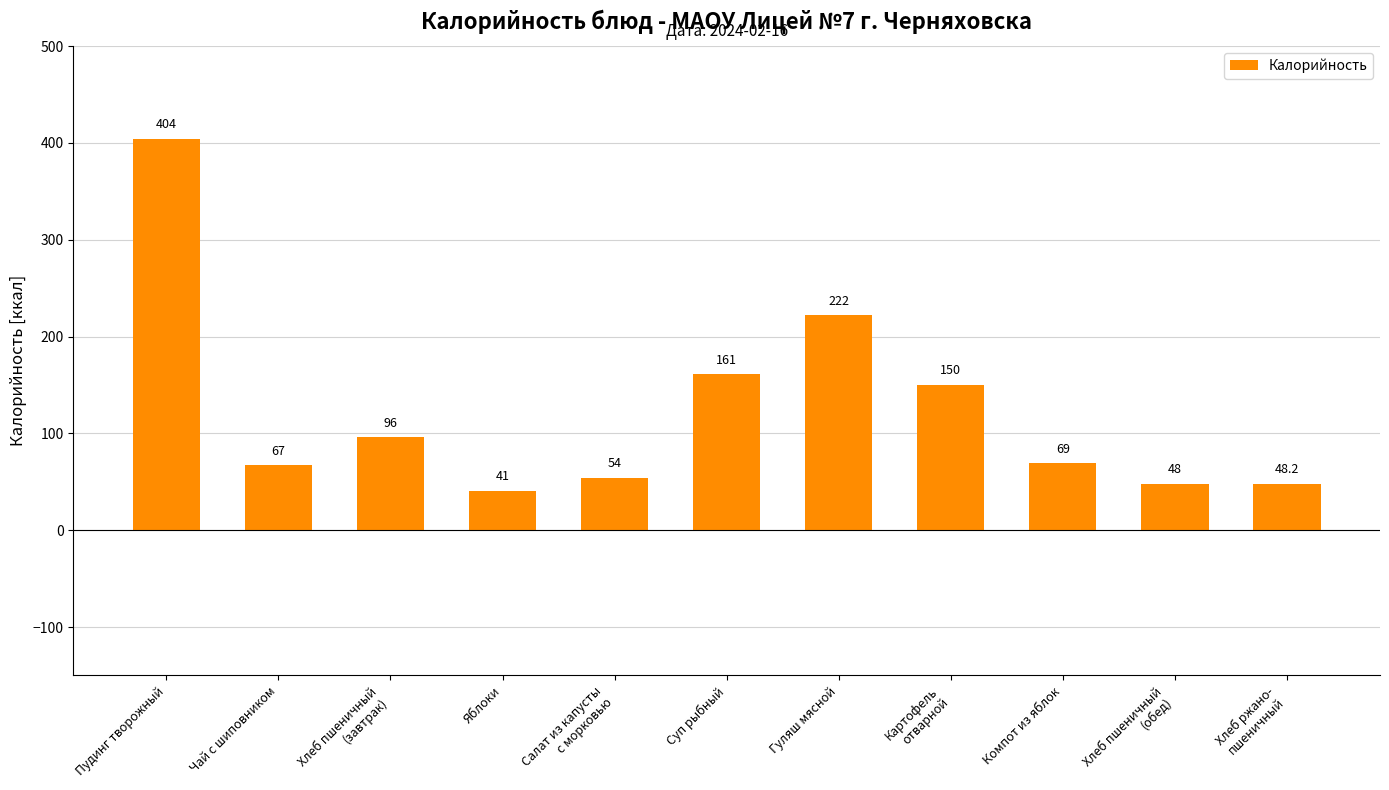

What is the label of the 2nd bar from the left?

Чай с шиповником